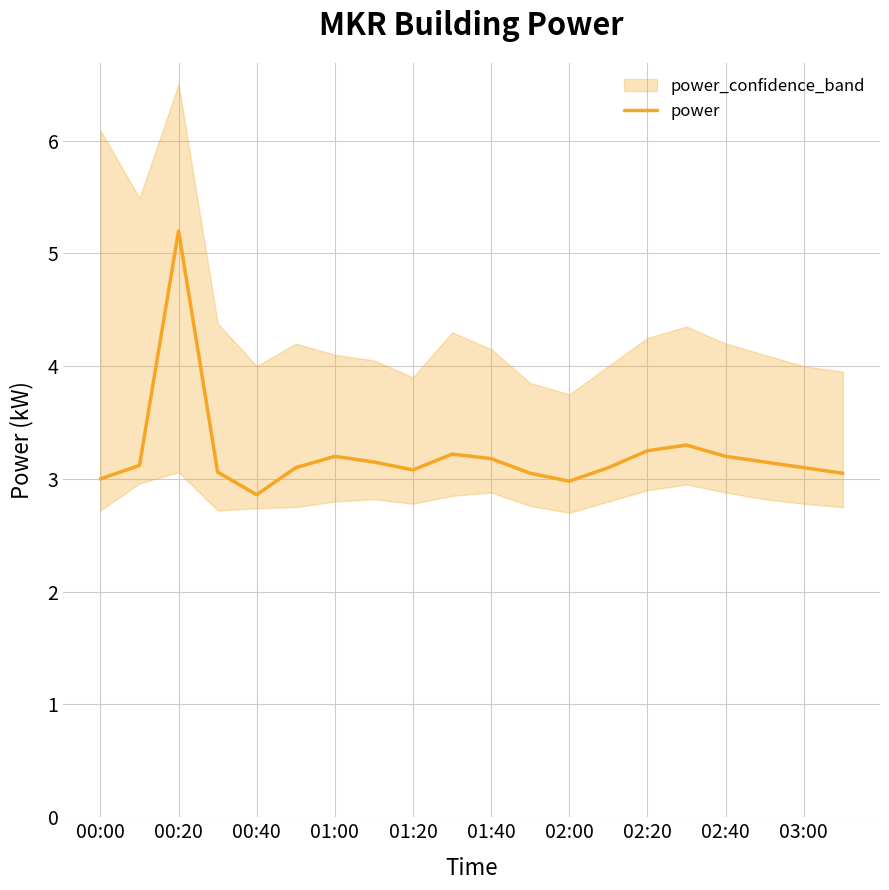

The value of power at 02:40 is 3.2. True or false?

True